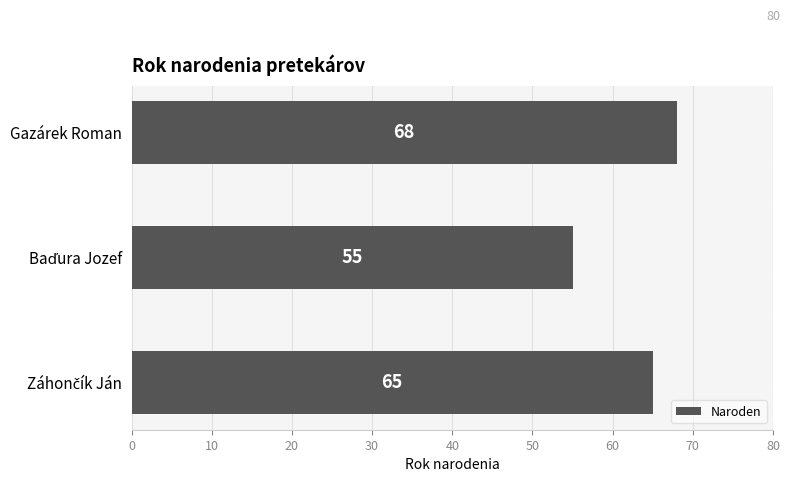

Reading bottom to top, list all the values displayed in this chart.

65	55	68